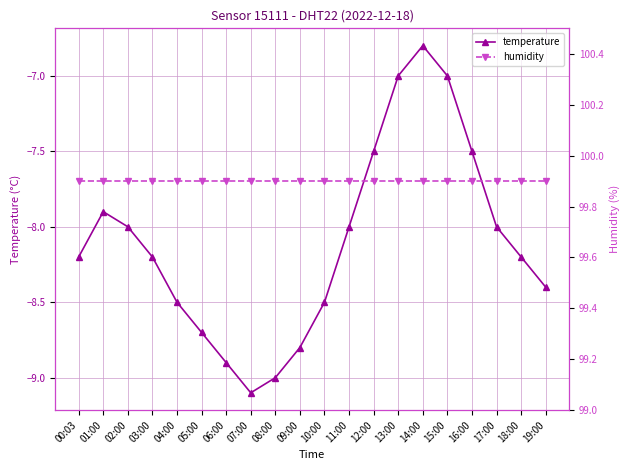

Is the value of humidity at 00:03 greater than the value of temperature at 03:00?

Yes